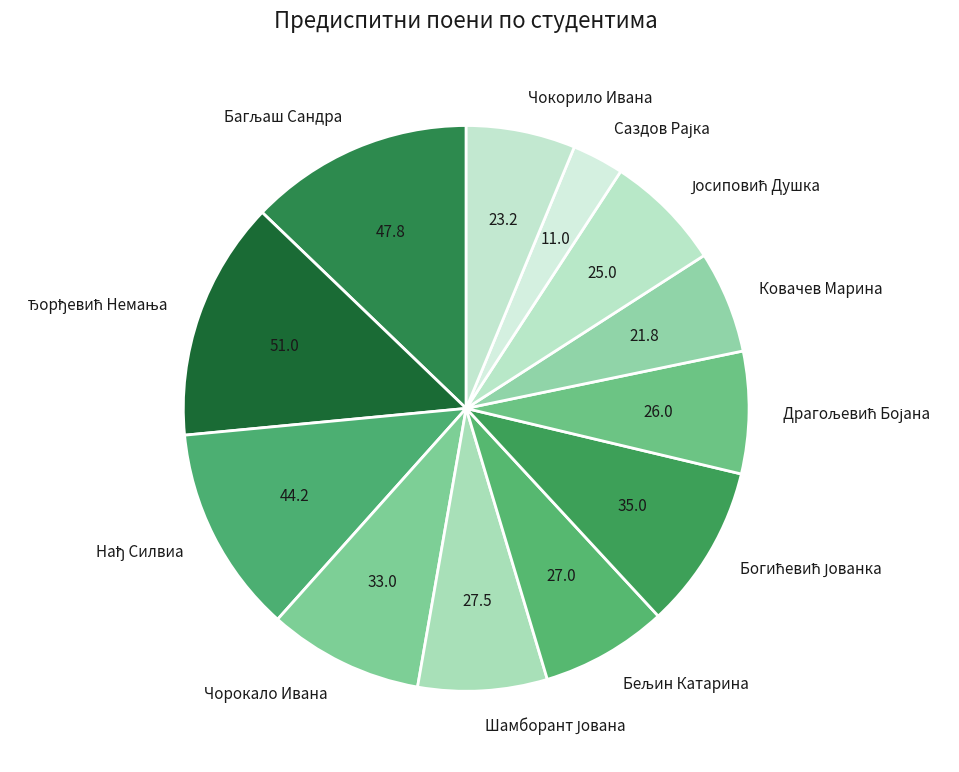

True or false: Чорокало Ивана accounts for 9% of the total.

True